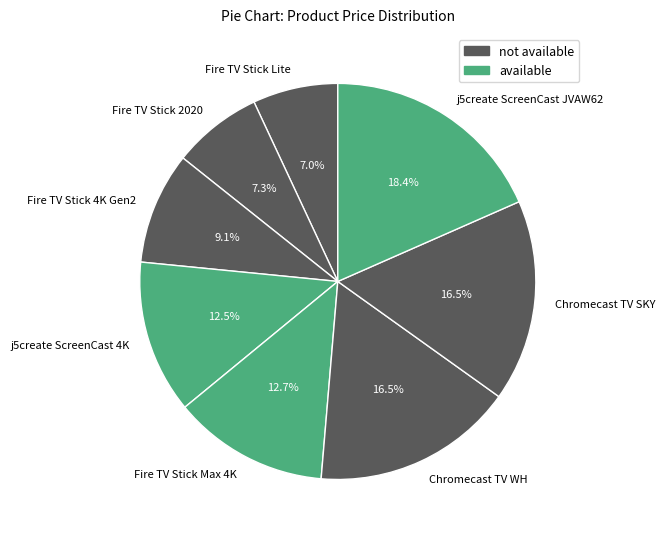

Does any single category account for the majority?

No